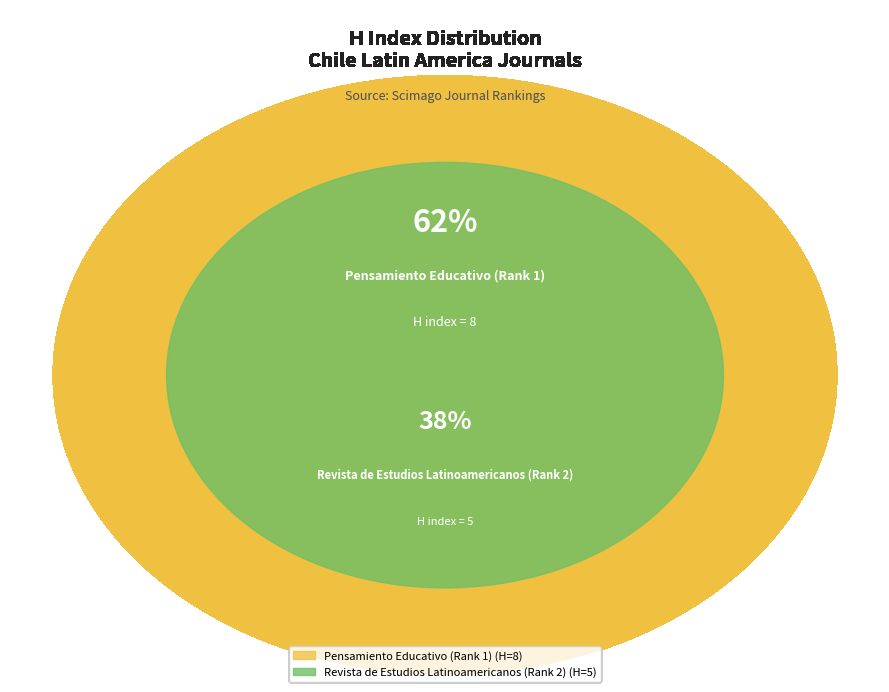

Which category accounts for the majority?

Pensamiento Educativo (Rank 1)